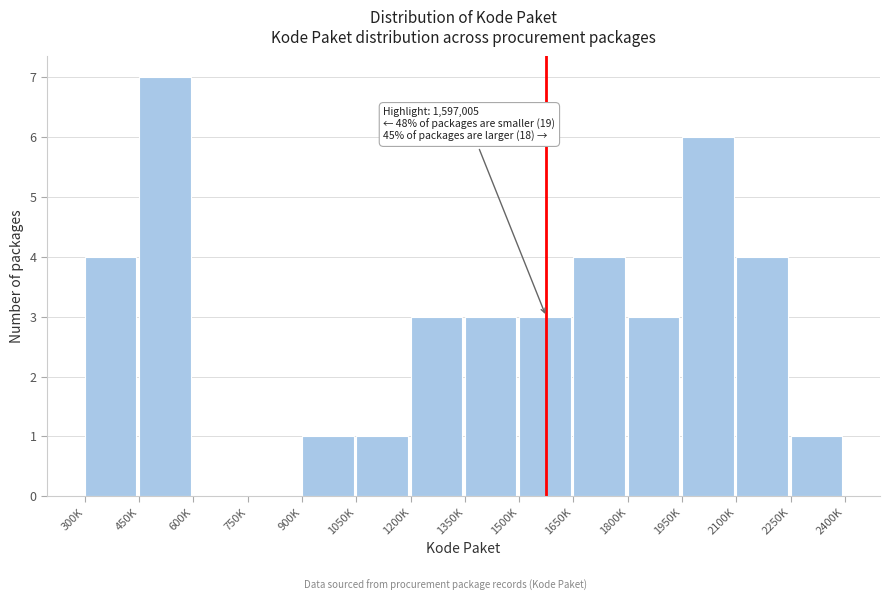

Reading left to right, list all the values displayed in this chart.

300K=4	450K=7	600K=0	750K=0	900K=1	1050K=1	1200K=3	1350K=3	1500K=3	1650K=4	1800K=3	1950K=6	2100K=4	2250K=1